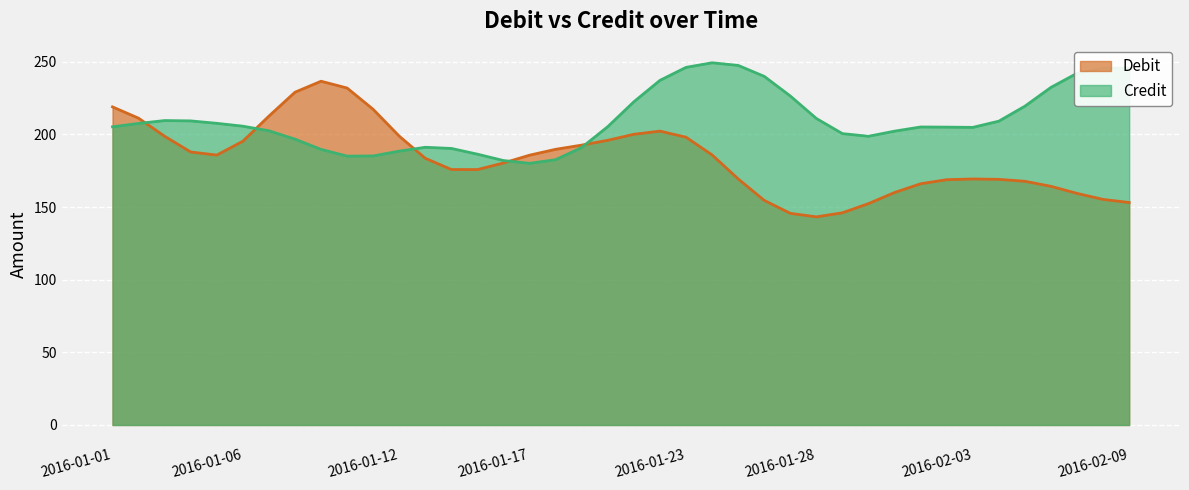

Which series ends up on top after the final intersection of Debit and Credit?

Credit